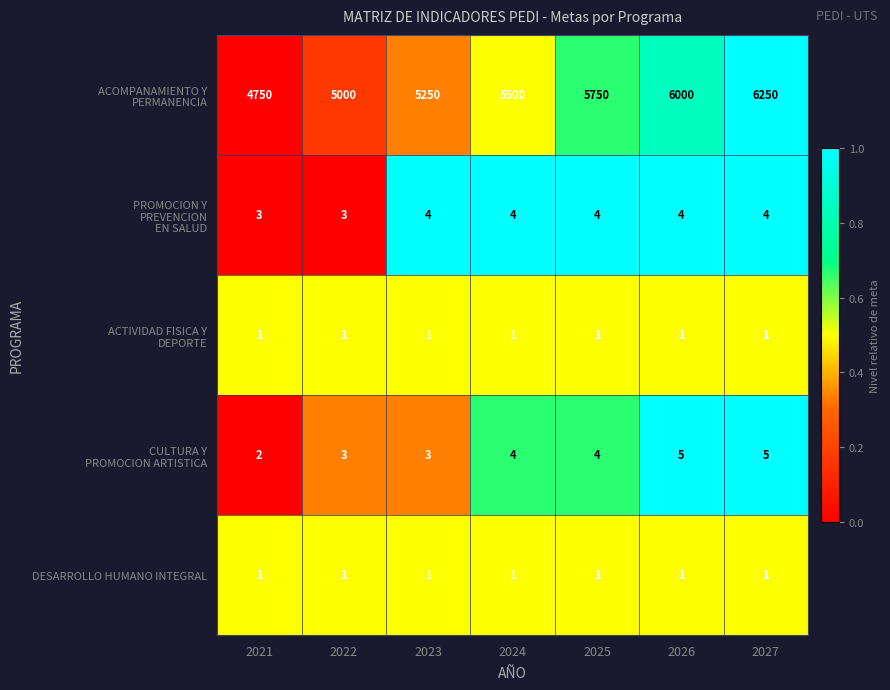

What is the total value across all series at 2027?

6261